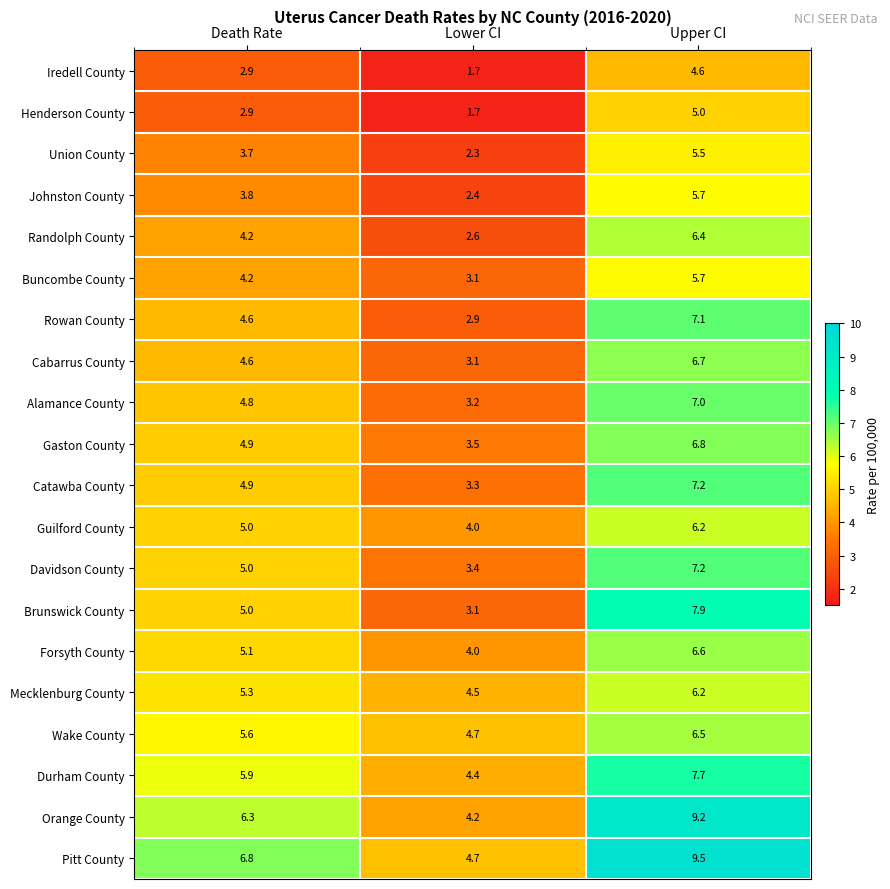

Is it true that Durham County equals 9.1 at Death Rate?

False